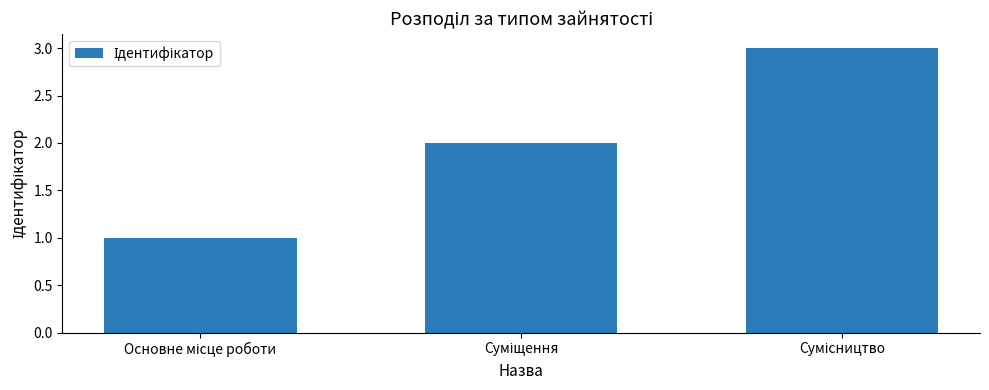

What is the maximum value shown in the chart?

3